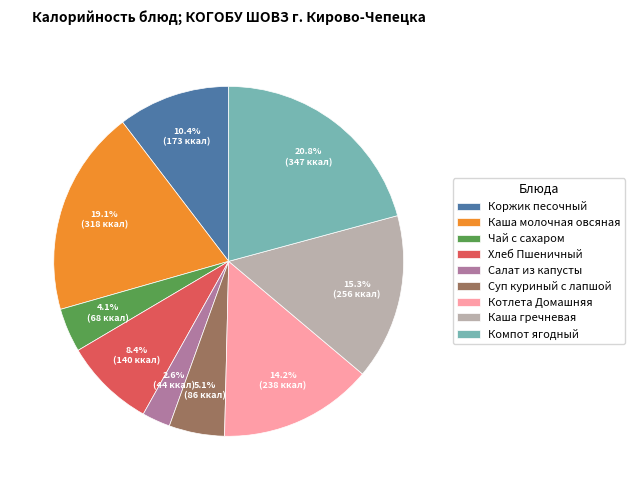

Rank the categories by value from lowest to highest.

Салат из капусты, Чай с сахаром, Суп куриный с лапшой, Хлеб Пшеничный, Коржик песочный, Котлета Домашняя, Каша гречневая, Каша молочная овсяная, Компот ягодный